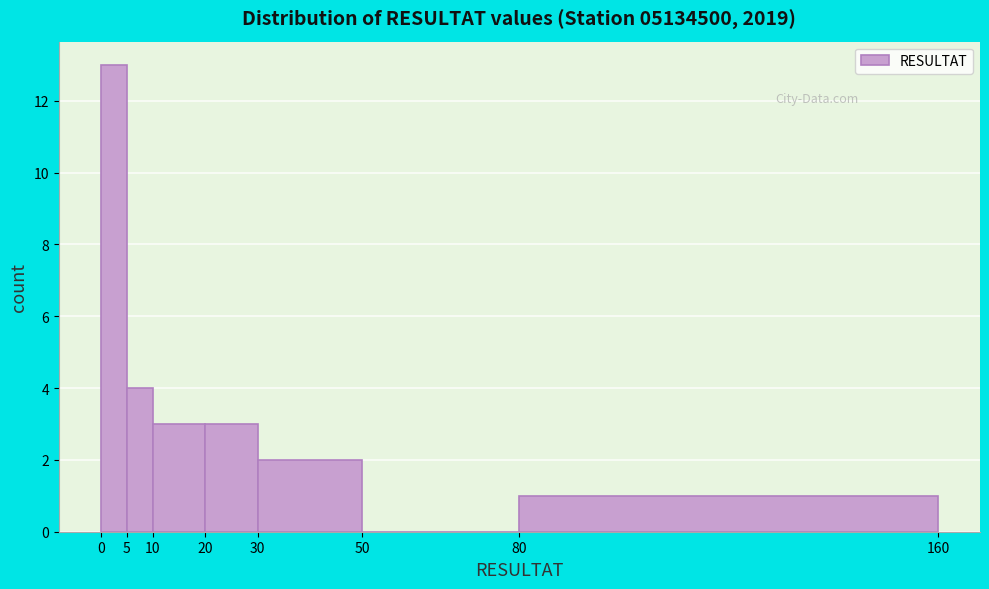

Over which range of the x-axis is the bar tallest?

0 to 5